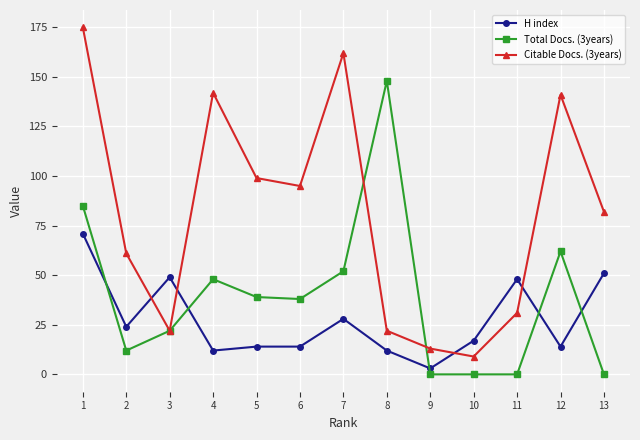

Reading left to right, transcribe all the data shown in this chart.

H index: 1=71	2=24	3=49	4=12	5=14	6=14	7=28	8=12	9=3	10=17	11=48	12=14	13=51
Total Docs. (3years): 1=85	2=12	3=22	4=48	5=39	6=38	7=52	8=148	9=0	10=0	11=0	12=62	13=0
Citable Docs. (3years): 1=175	2=61	3=22	4=142	5=99	6=95	7=162	8=22	9=13	10=9	11=31	12=141	13=82